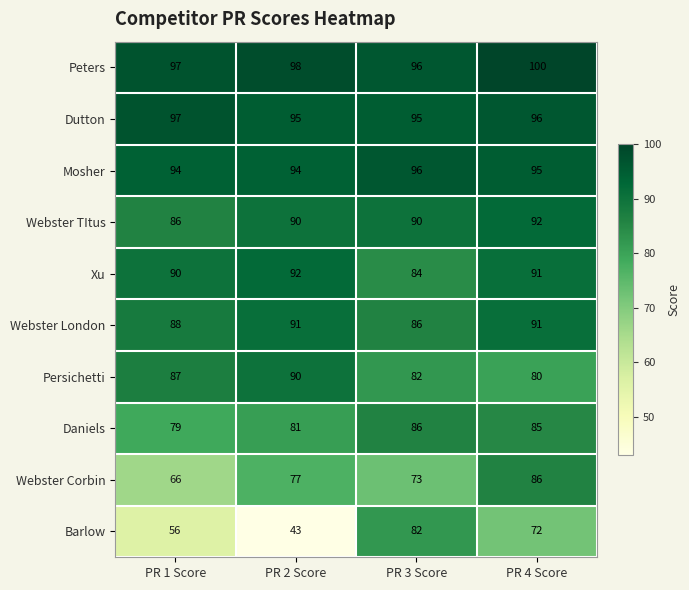

At which category does the chart reach its peak across all series?

PR 4 Score